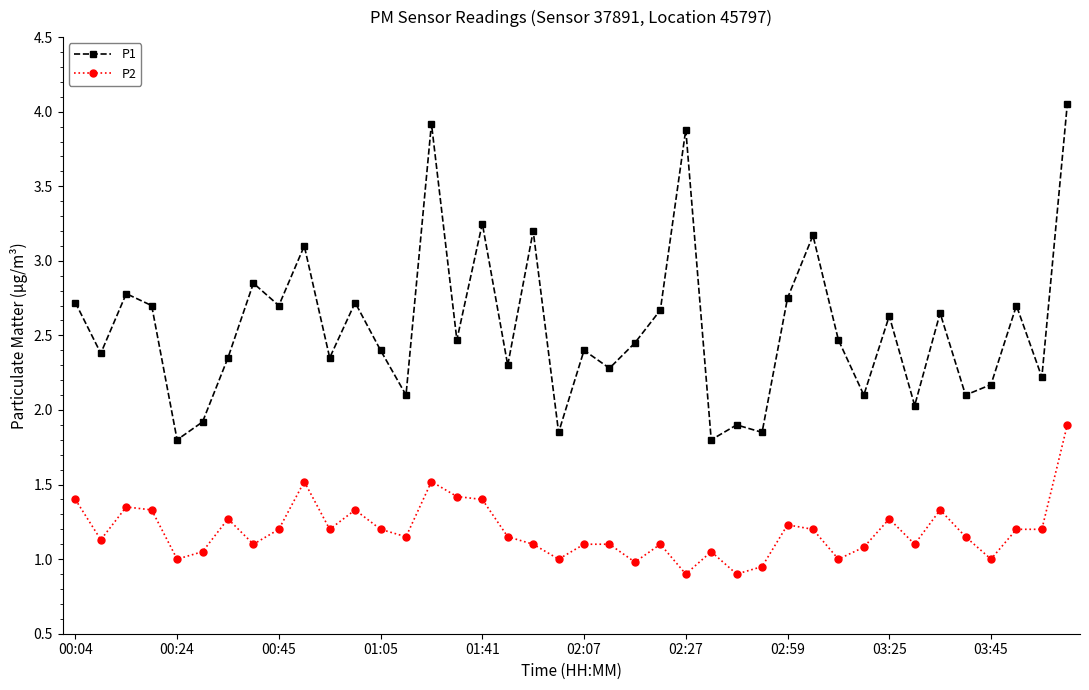

What is the difference between the second highest and second lowest values in the P2 series?

0.6